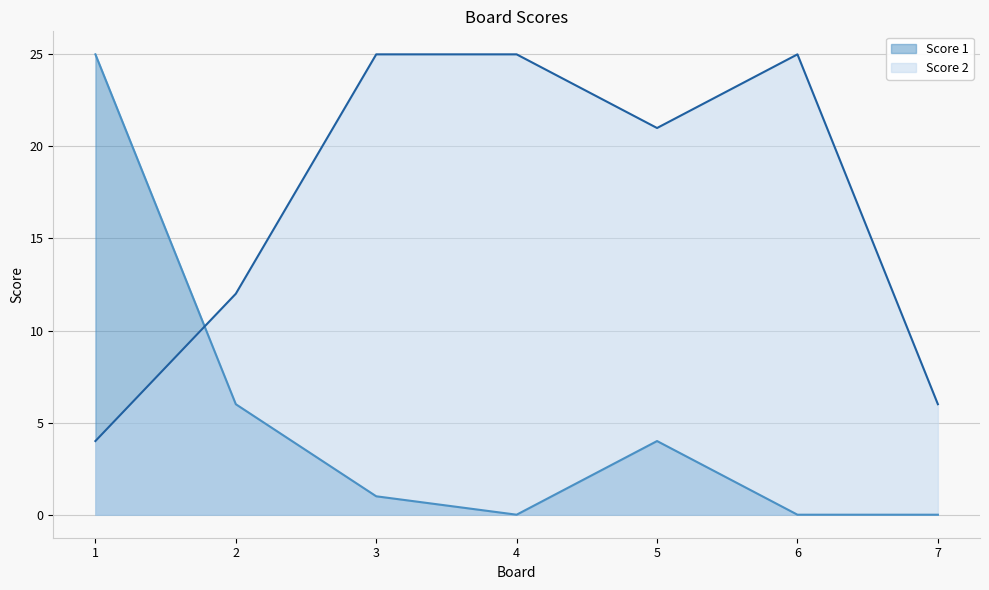

Between 1 and 5, which series saw the biggest shift?

Score 1